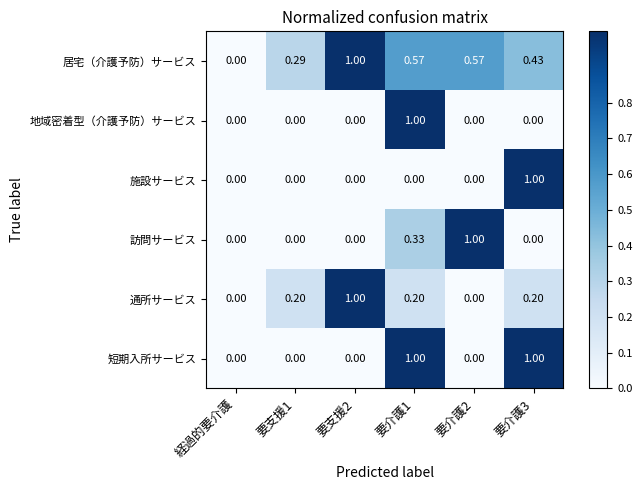

At which label is 居宅（介護予防）サービス closest to 0?

経過的要介護